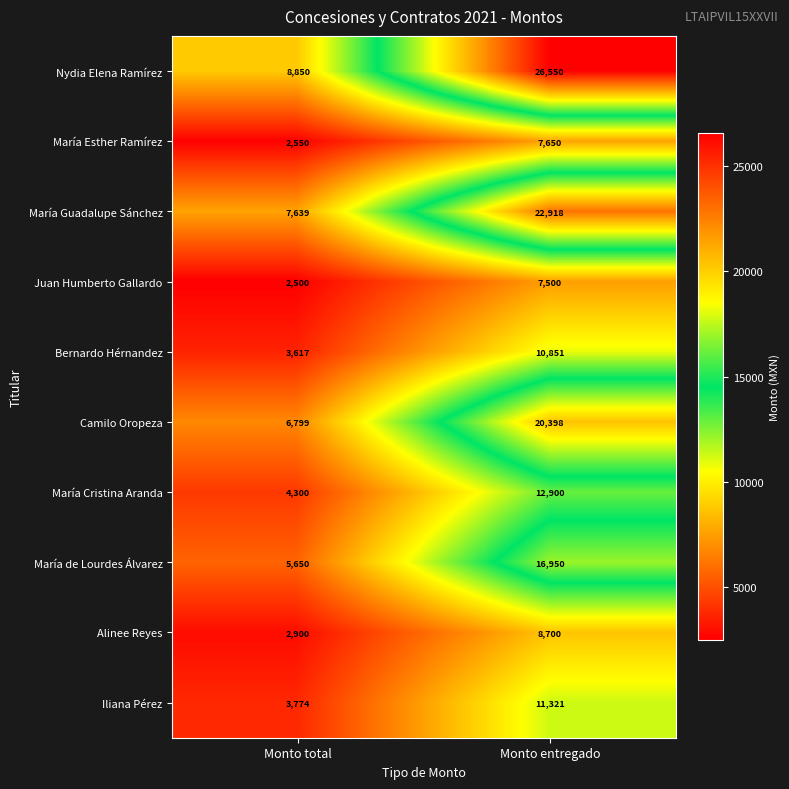

True or false: Alinee Reyes has a value of 8700 at Monto entregado.

True